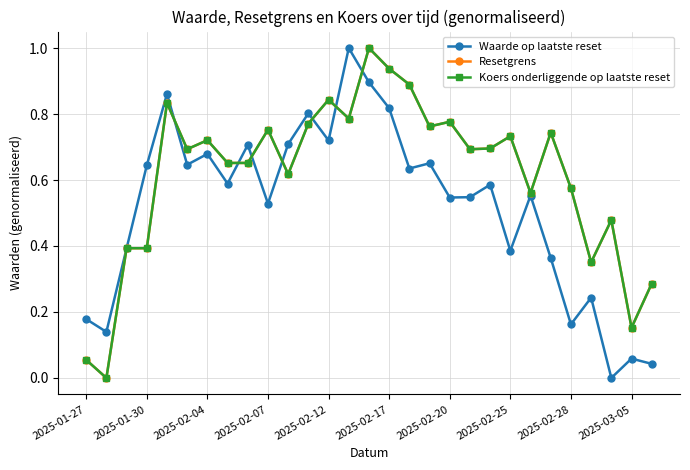

Which series has the largest total across all categories?

Resetgrens